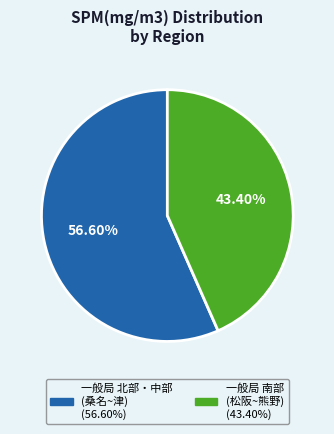

Does any single category account for the majority?

Yes